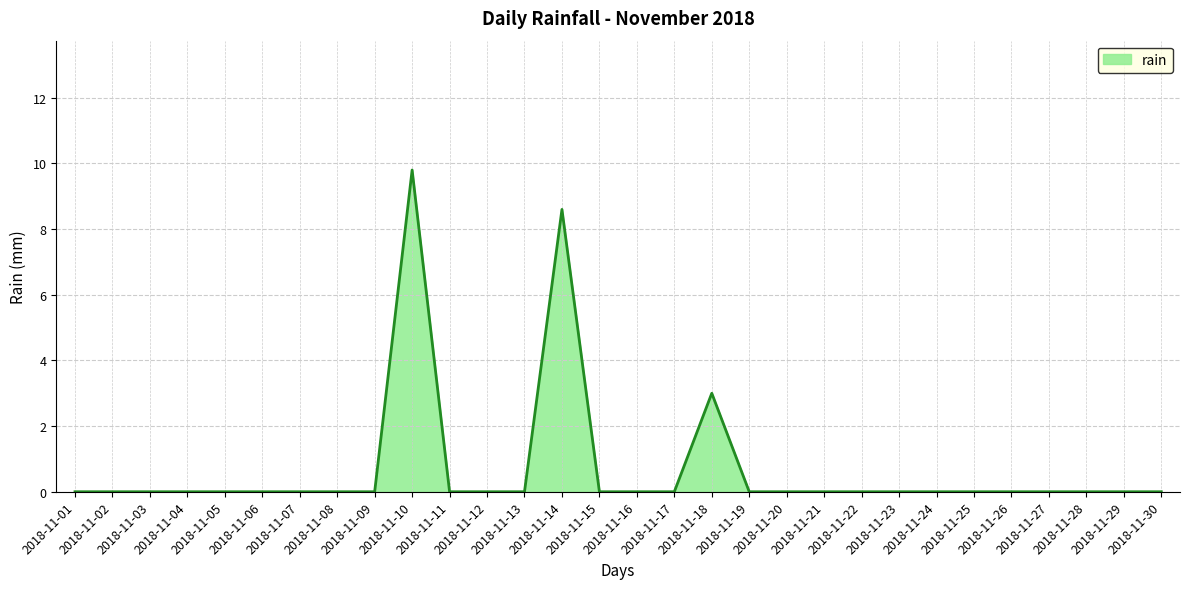

Reading right to left, extract all data points from this chart.

0.0	0.0	0.0	0.0	0.0	0.0	0.0	0.0	0.0	0.0	0.0	0.0	3.0	0.0	0.0	0.0	8.6	0.0	0.0	0.0	9.8	0.0	0.0	0.0	0.0	0.0	0.0	0.0	0.0	0.0